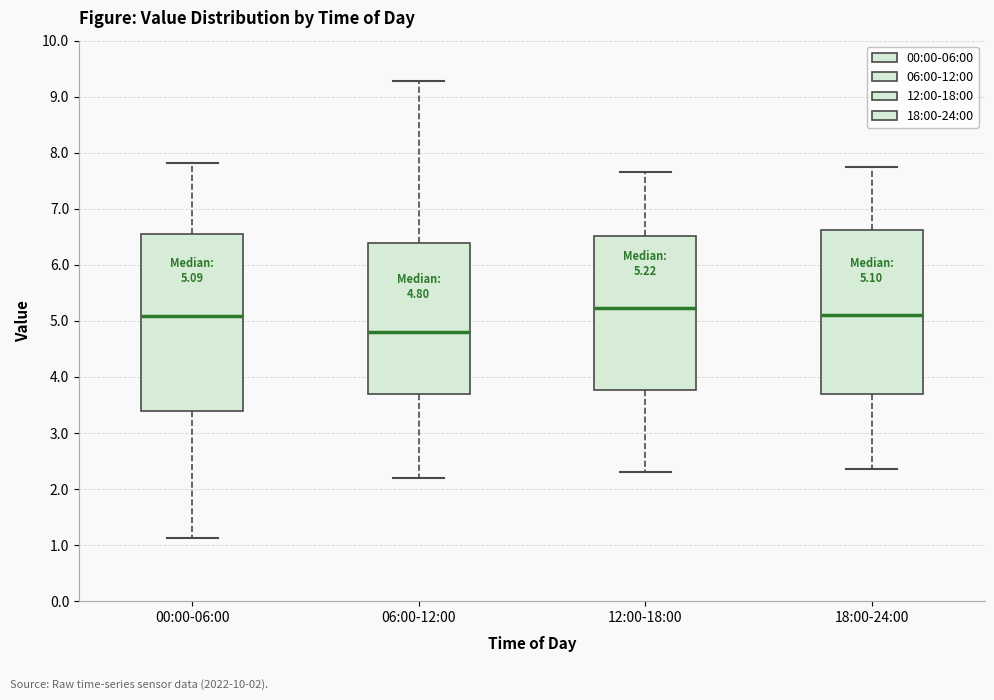

Which box's median line is the highest?

12:00-18:00